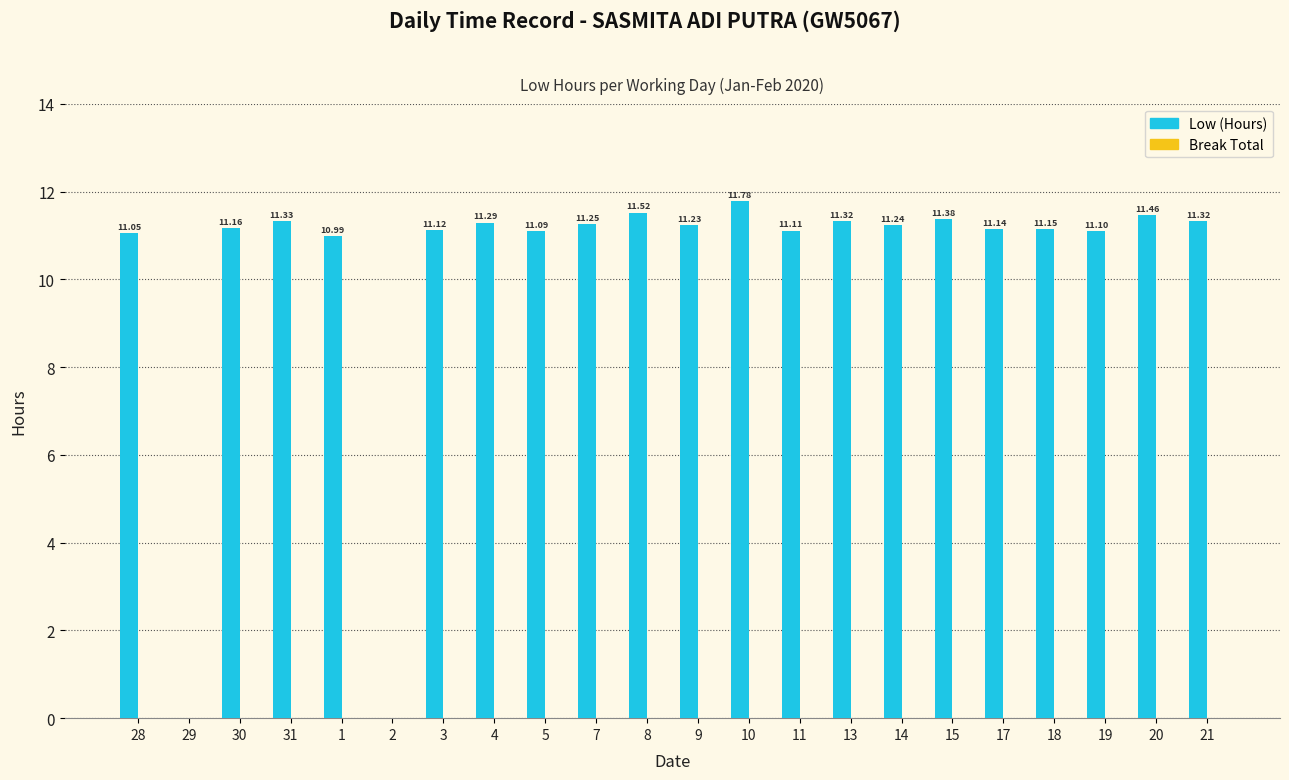

What is the change in value from 28 to 31?

+0.3